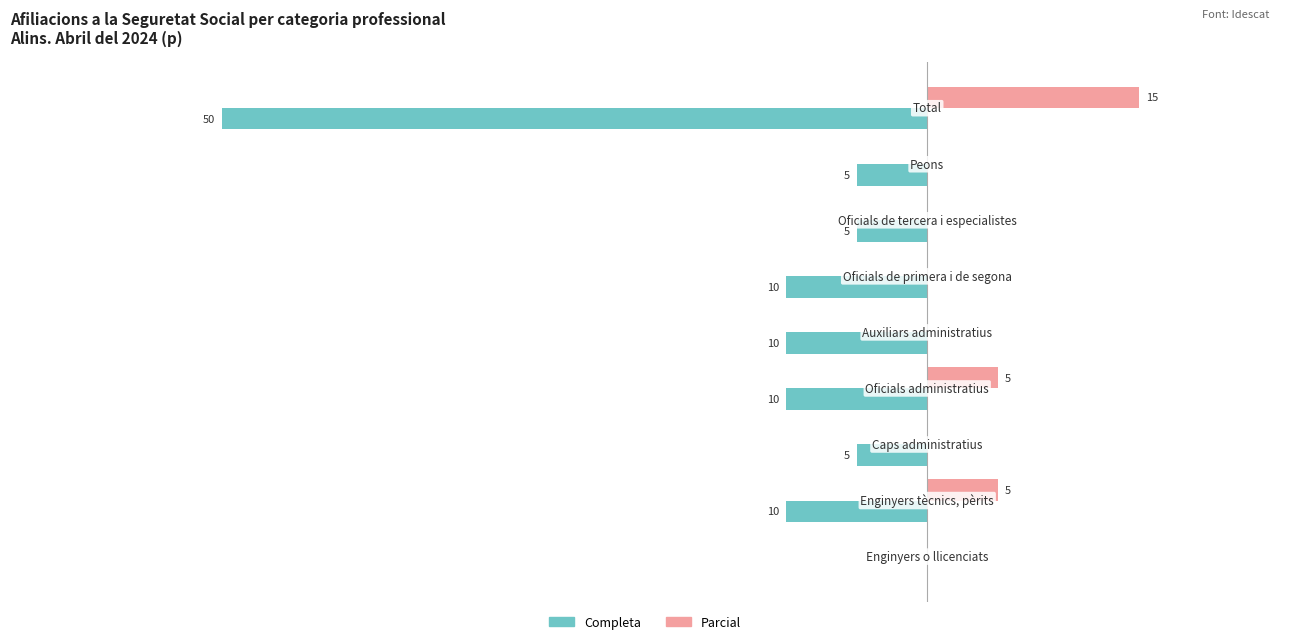

Which series has the largest total across all categories?

Parcial